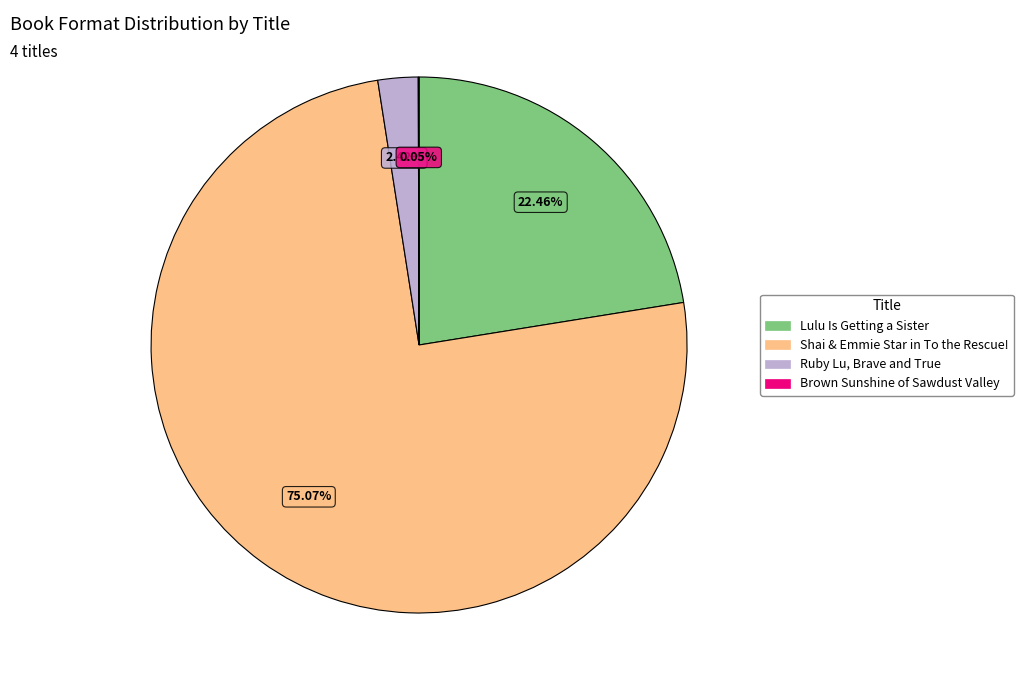

Is the sum of Lulu Is Getting a Sister and Ruby Lu, Brave and True greater than half?

No